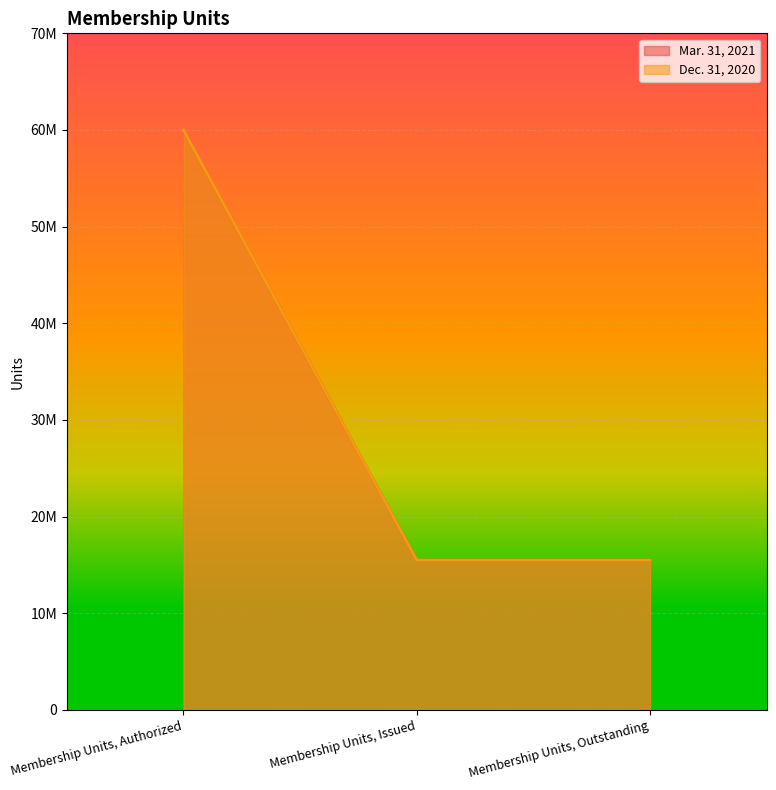

Where is Mar. 31, 2021 nearest to the value 37745240?

Membership Units, Authorized